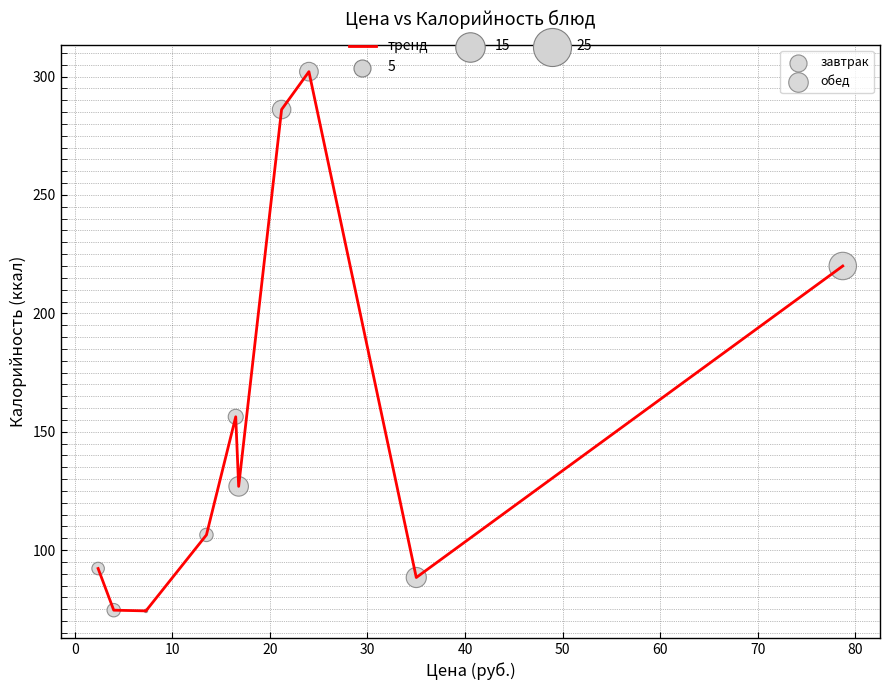

What is the smallest value displayed?

74.3